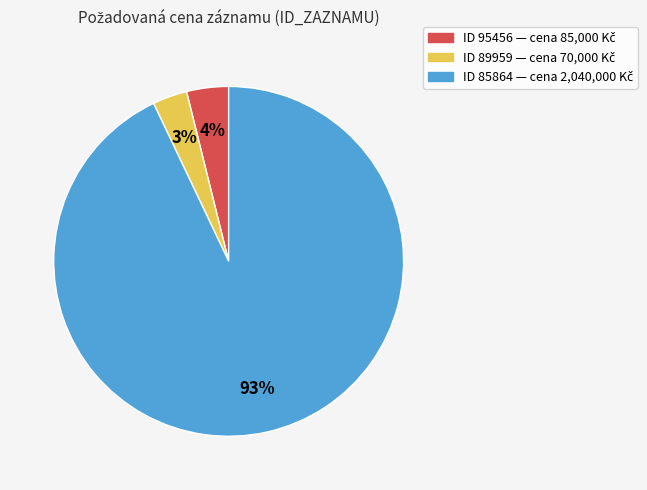

Is there a majority slice in this chart?

Yes